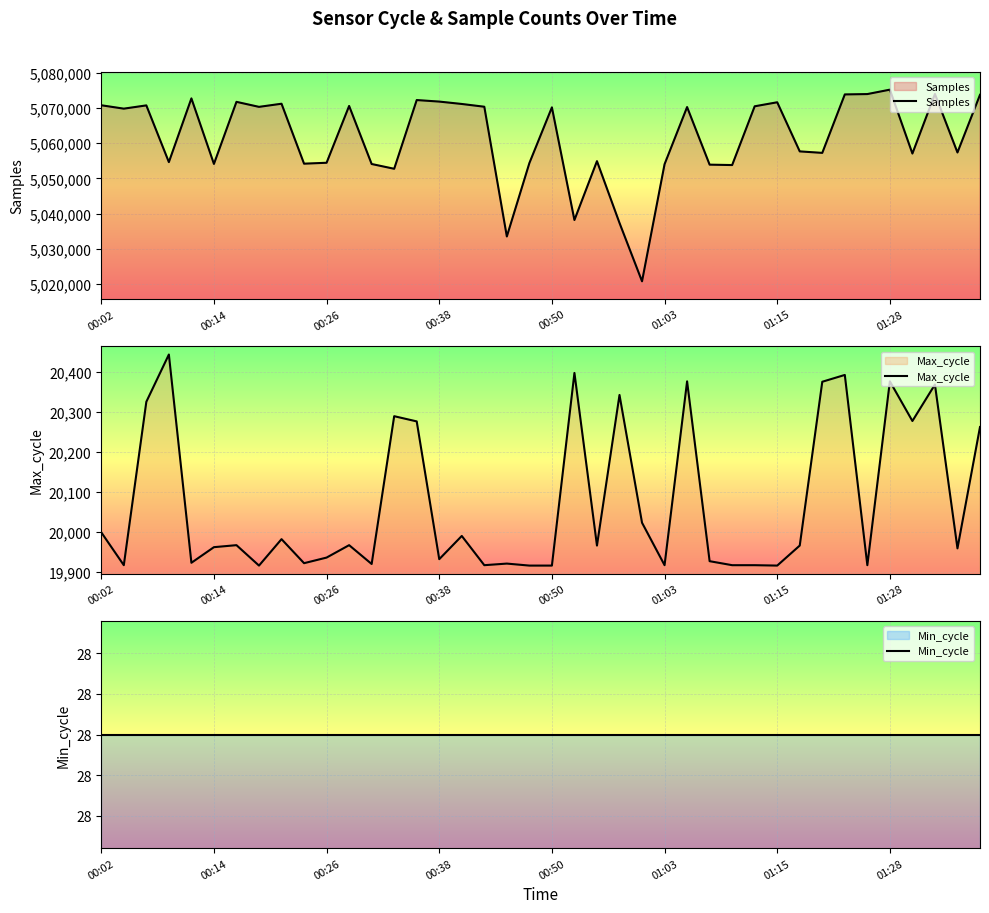

What is the maximum value for Samples?

5075156